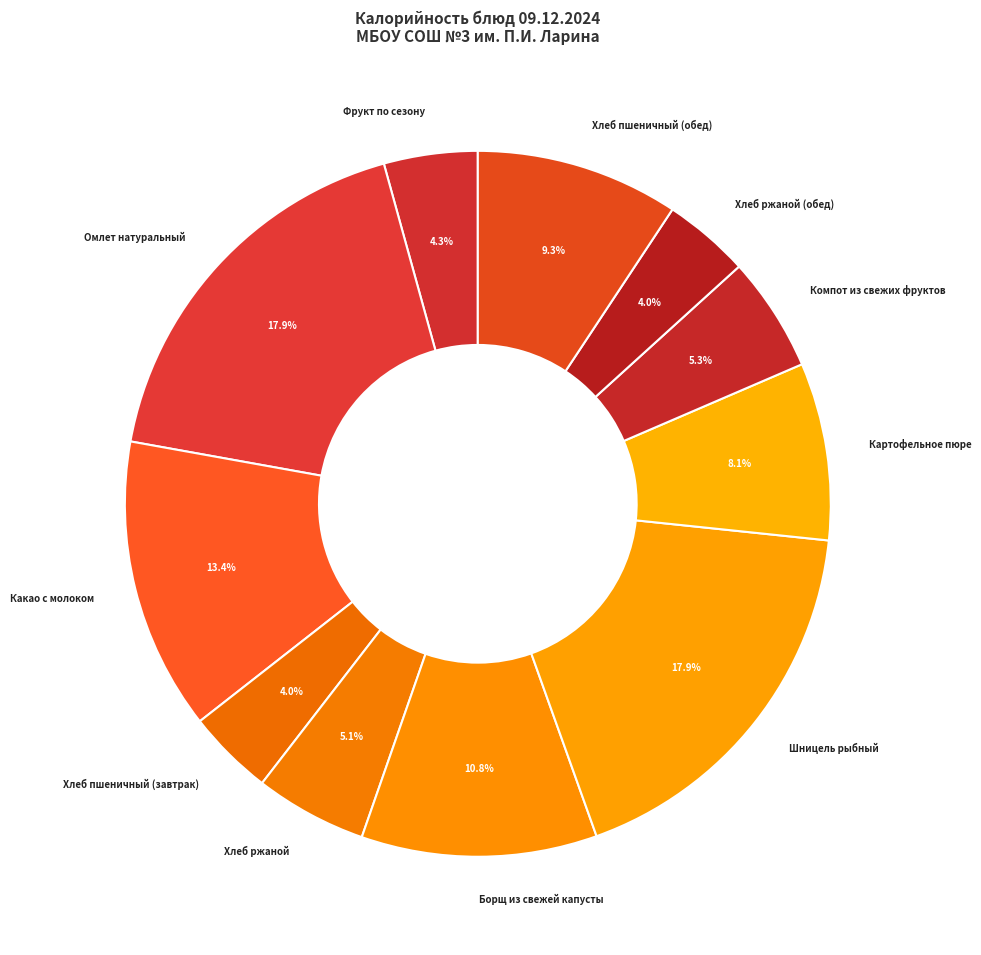

Is there a majority slice in this chart?

No